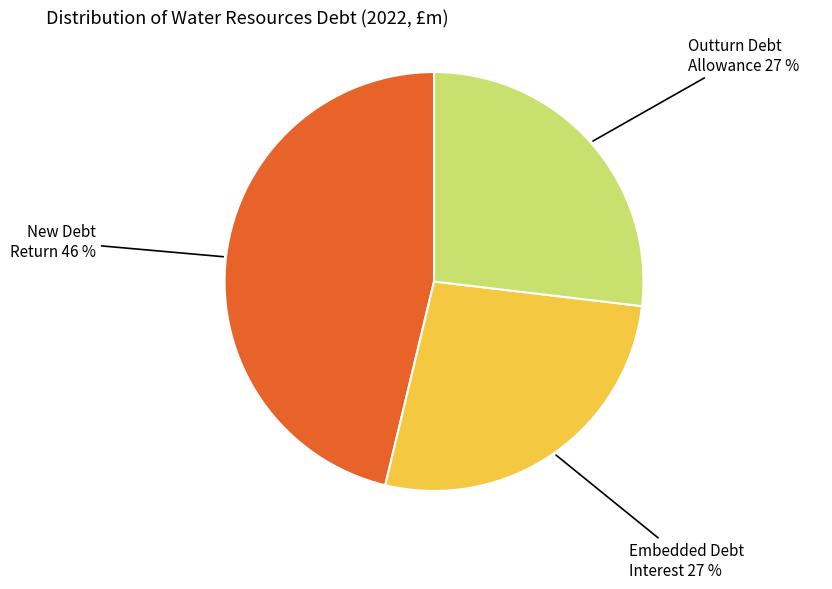

Does any single category account for the majority?

No